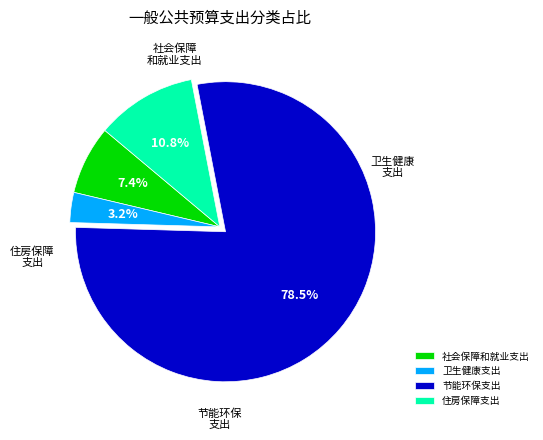

To the nearest percent, what percentage of the pie is 卫生健康支出?

3%